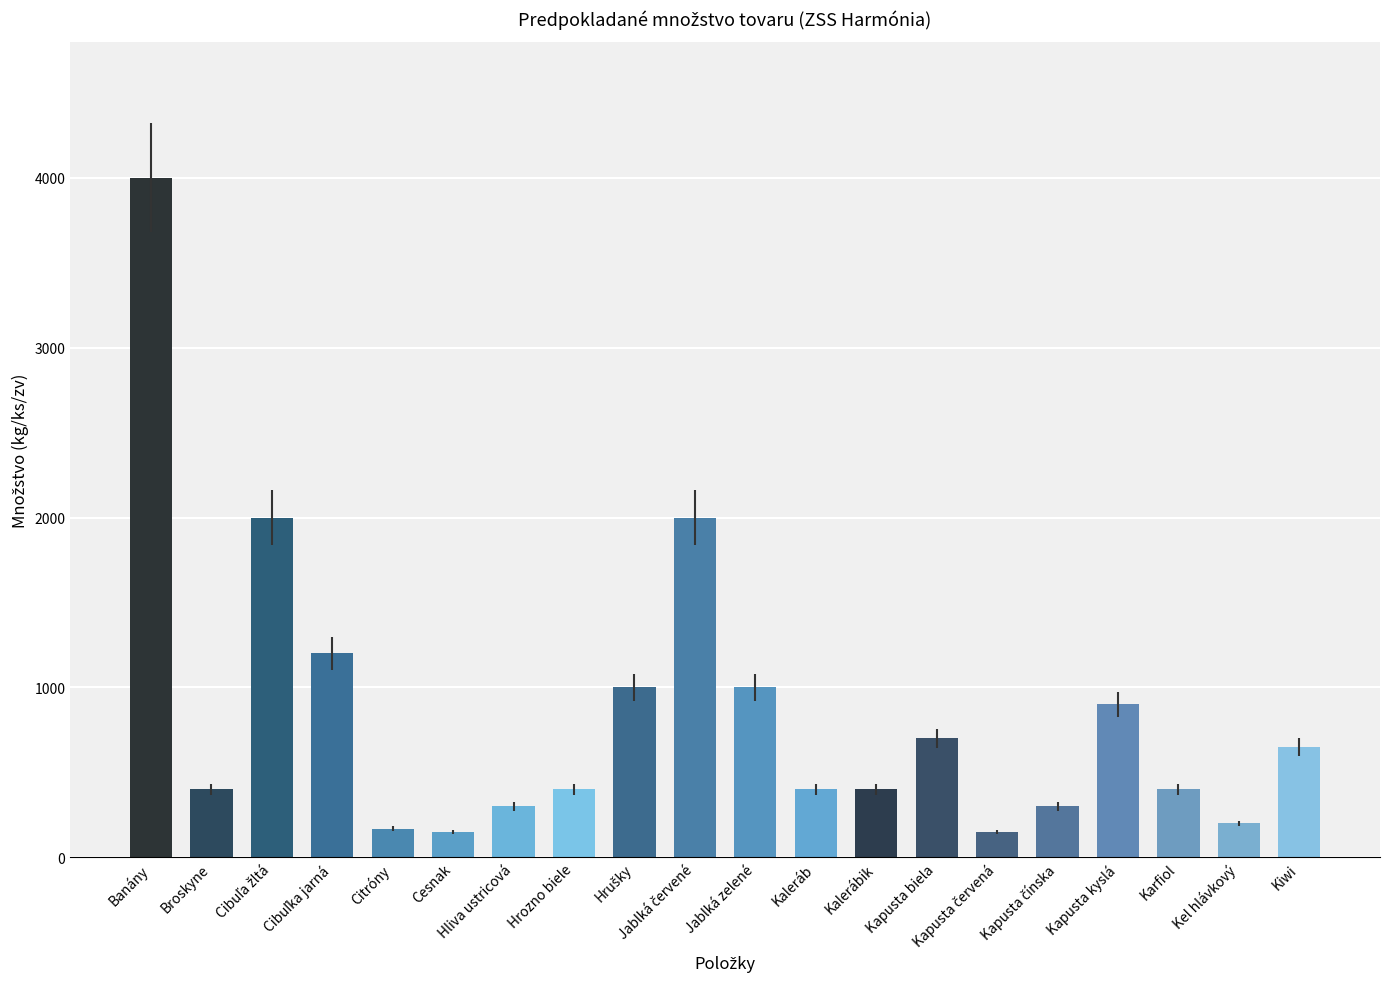

What is the difference between the maximum and minimum values?

3850